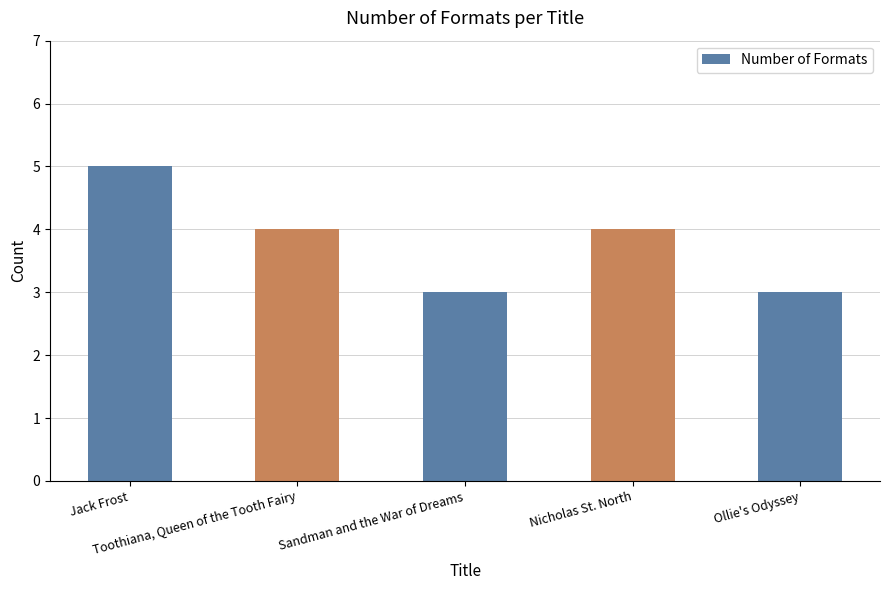

Where does the data first go above 4?

Jack Frost